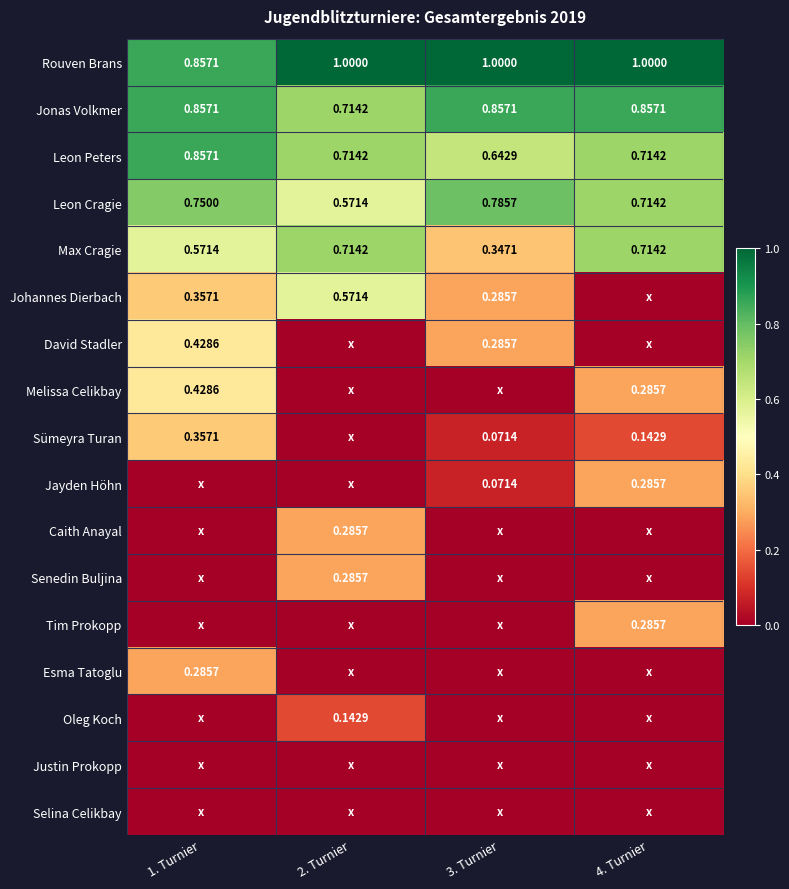

What is the difference between the highest and lowest values at 4. Turnier?

1.0